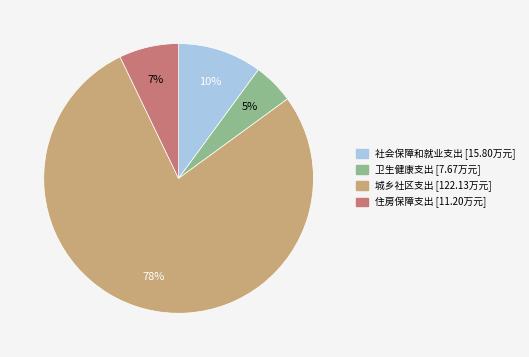

Which category accounts for the majority?

城乡社区支出